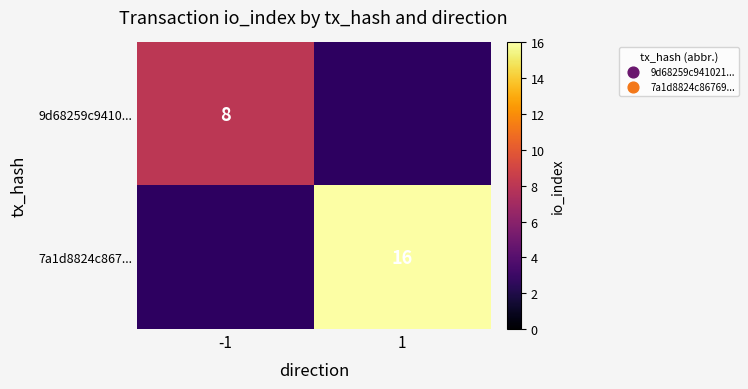

Is it true that 7a1d8824c867... equals 16 at 1?

True